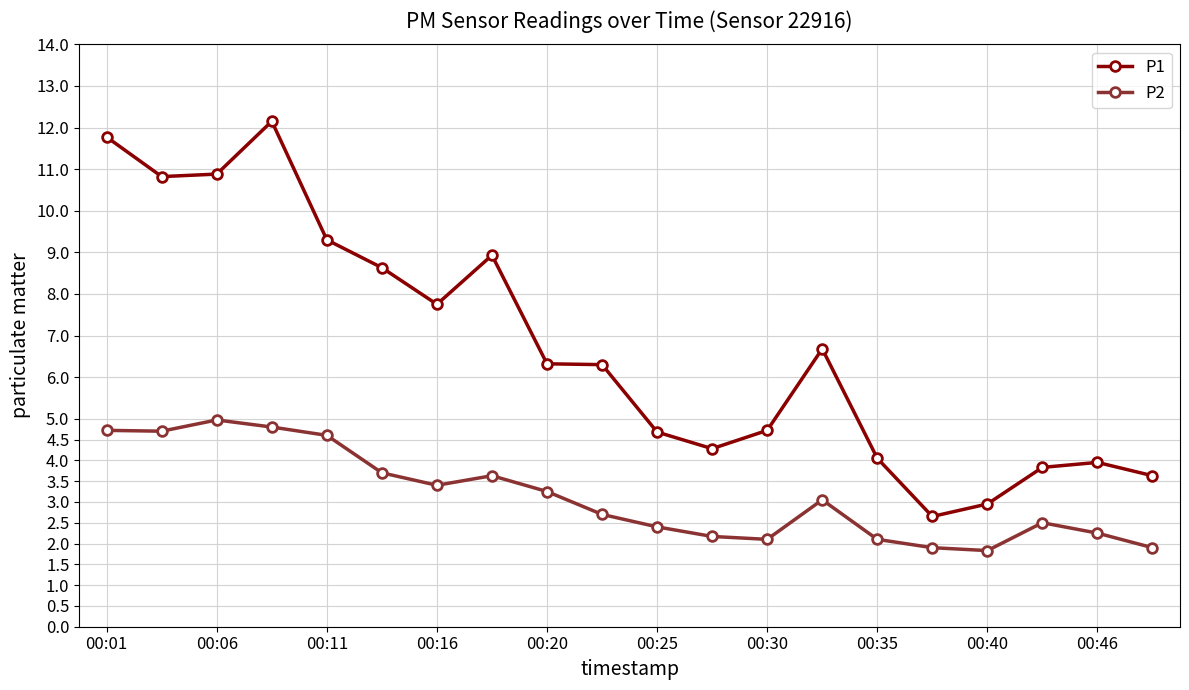

What is the minimum value for P2?

1.8